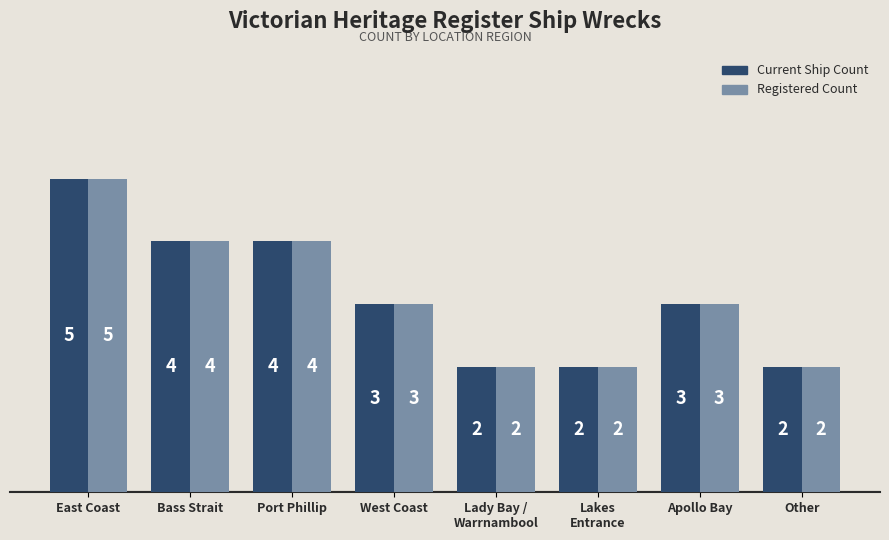

Which category has the highest value in the Current Ship Count series?

East Coast